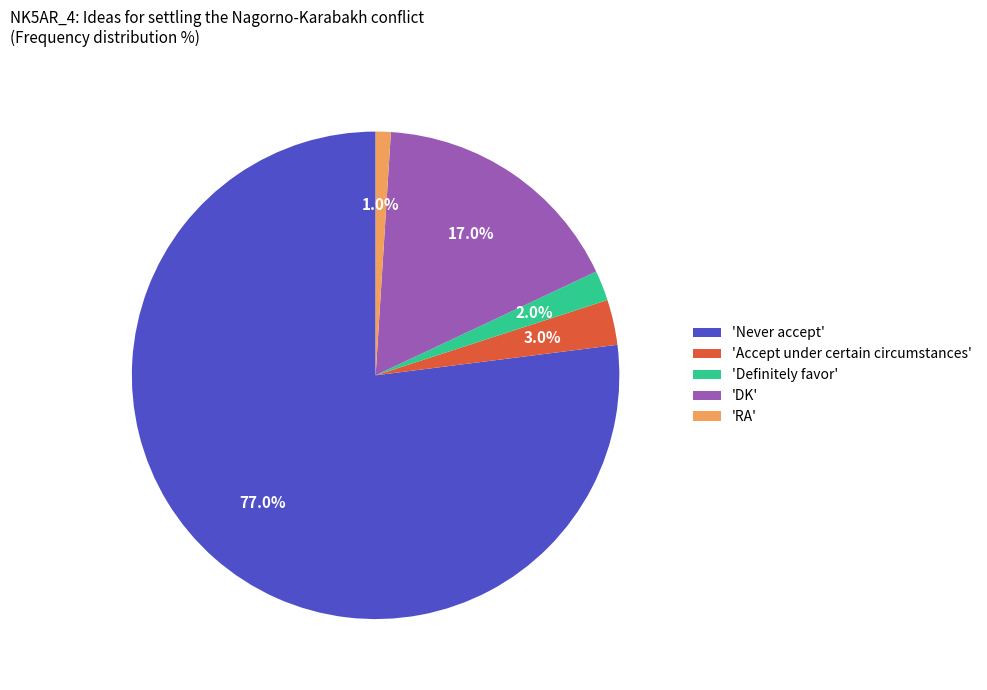

Rank the categories by value from lowest to highest.

'RA', 'Definitely favor', 'Accept under certain circumstances', 'DK', 'Never accept'